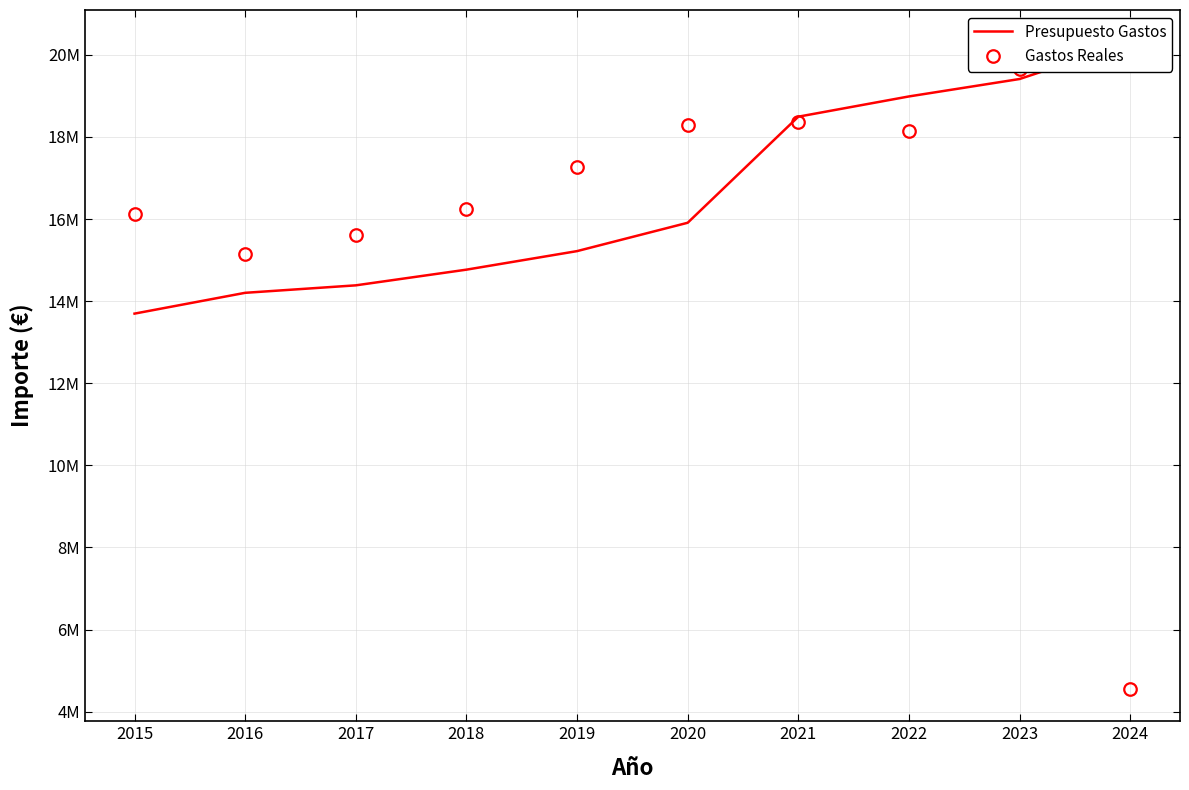

Reading left to right, list all the values displayed in this chart.

Presupuesto Gastos: 13696680.7	14203525.9	14385606.2	14767664.6	15219500.1	15910176.3	18494429.1	18987723.4	19412165.6	20305802.6
Gastos Reales: 16134594.6	15153040.8	15620046.5	16255362.6	17279044.3	18281690.8	18373622.0	18134239.1	19651313.3	4553706.1